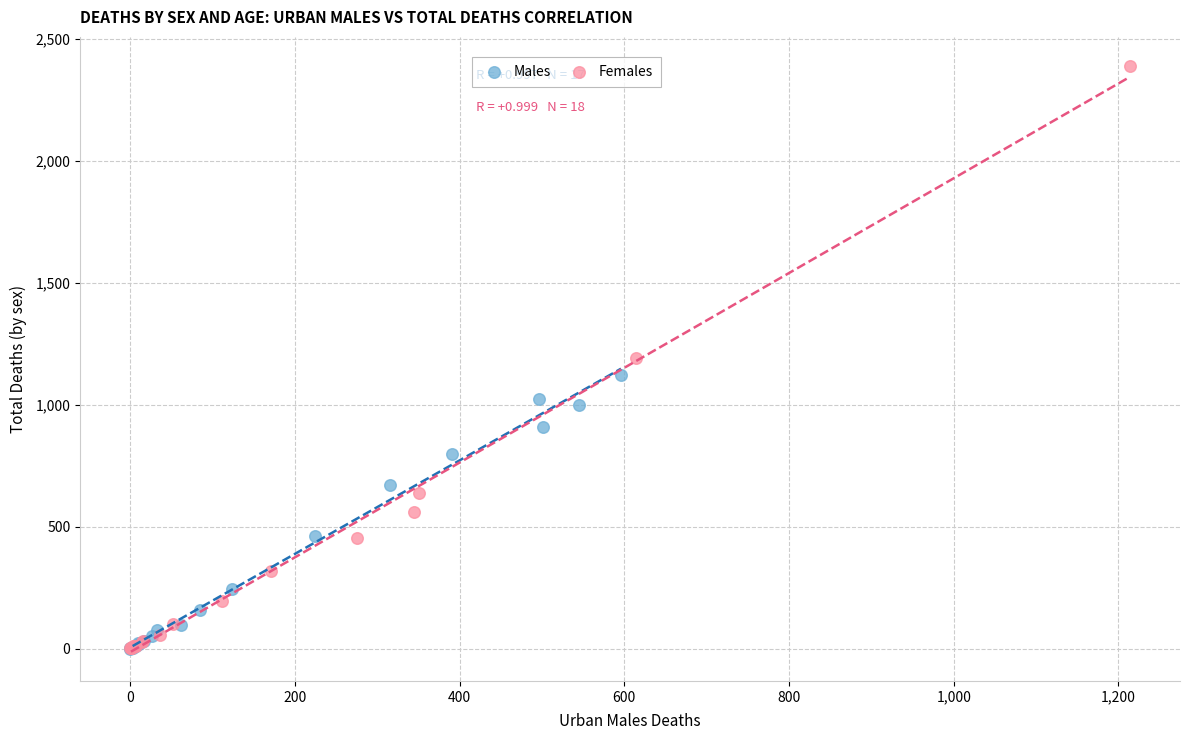

Which series has the widest spread of Y values?

Females